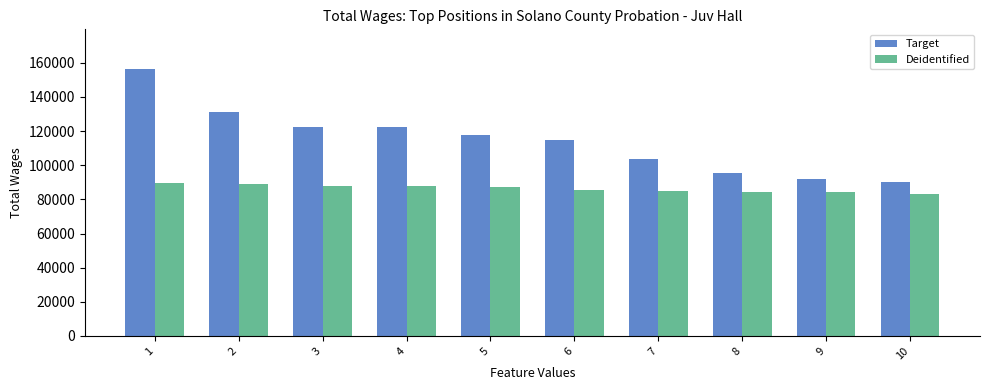

What is the minimum value shown in the chart?

83323